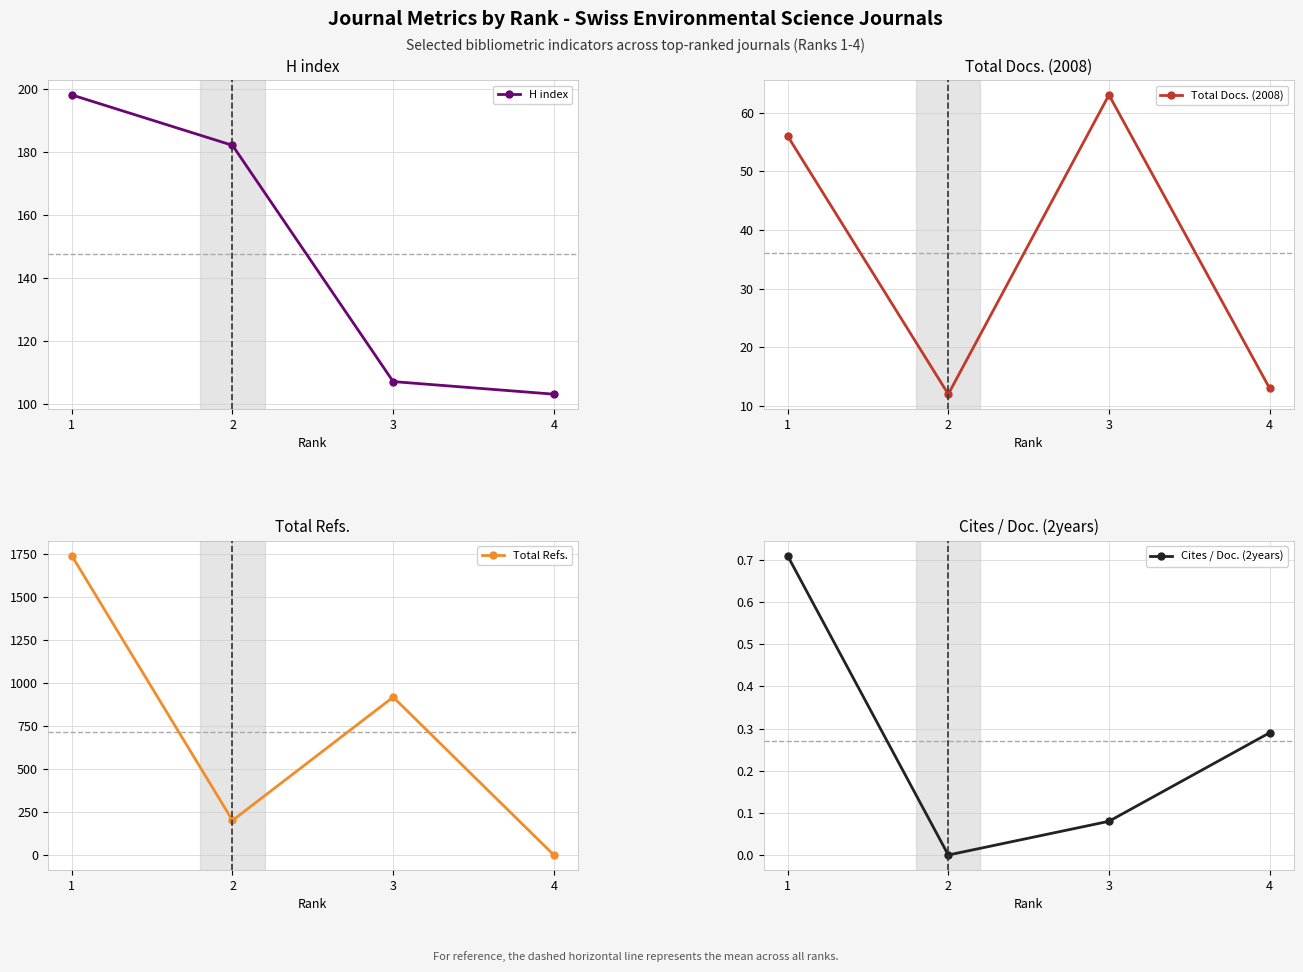

Which category has the highest value across all series?

1